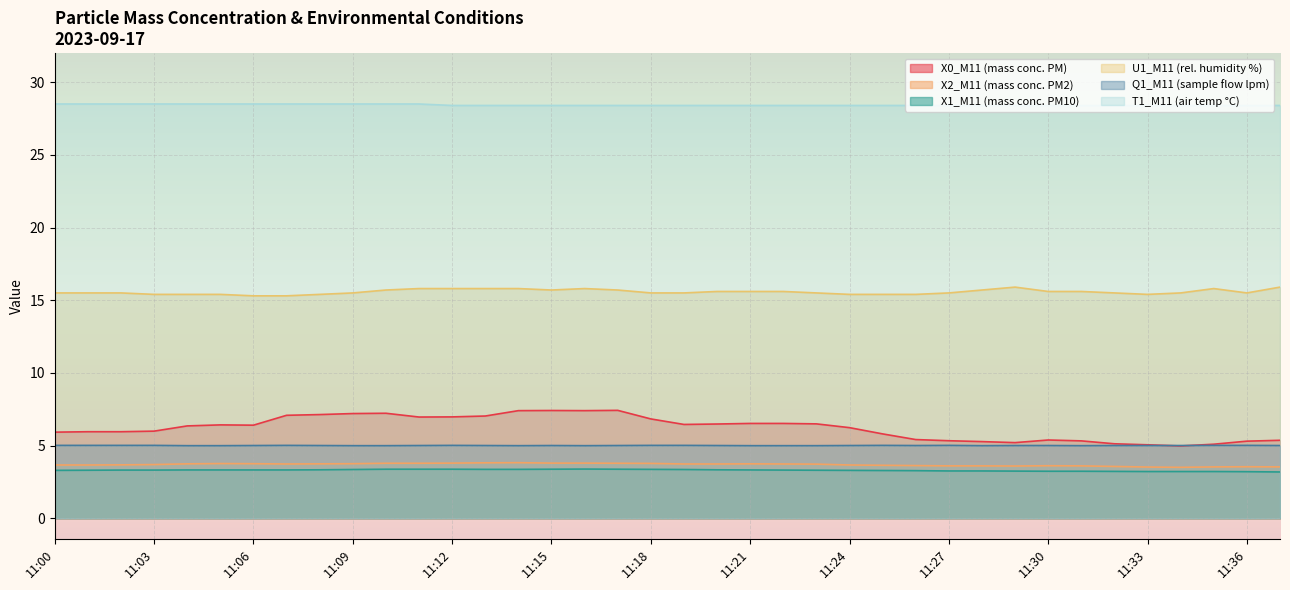

Does the chart display data point markers on the line(s)?

No